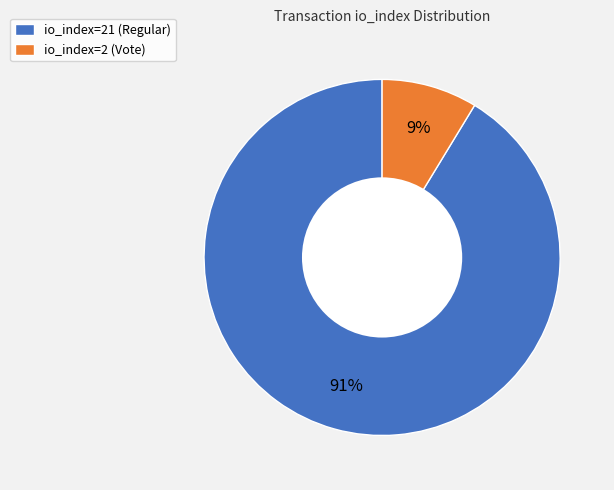

How many slices are in this pie chart?

2